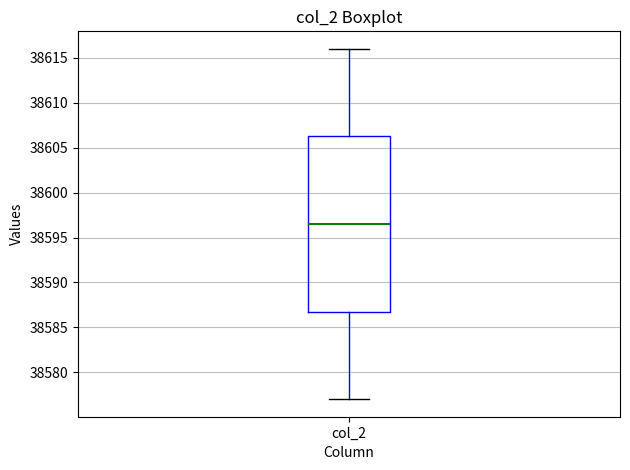

Transcribe this box plot: give where the median line is, the range the box spans, and where the two whiskers end, as read against the y-axis. The values are not printed on the chart, so give them approximately, as read against the axis.

median 38596.5, box 38587.0 to 38606.5, whiskers 38577.0 to 38616.0